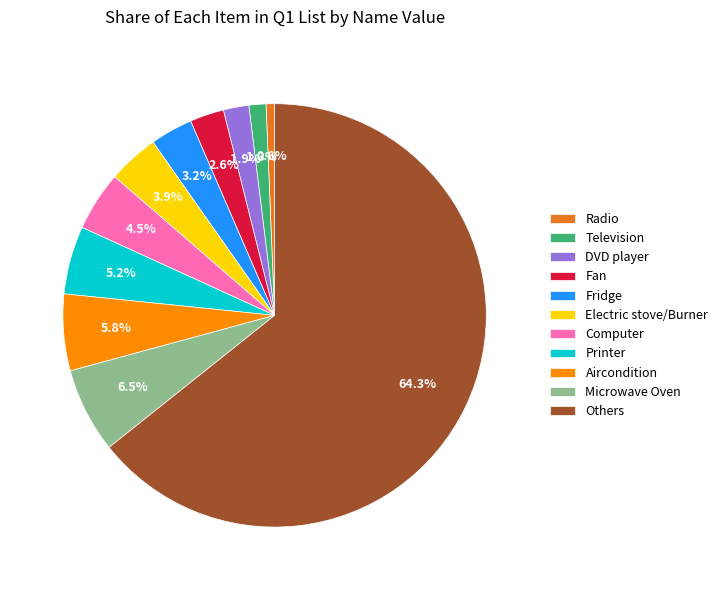

What is the smallest slice in the pie chart?

Radio